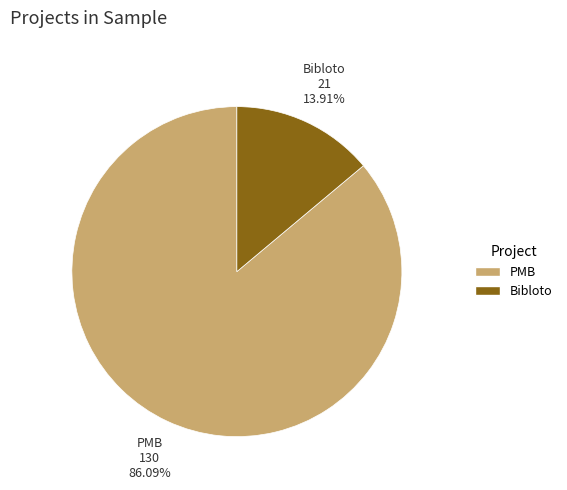

What percentage is NOT represented by PMB?

13.9%